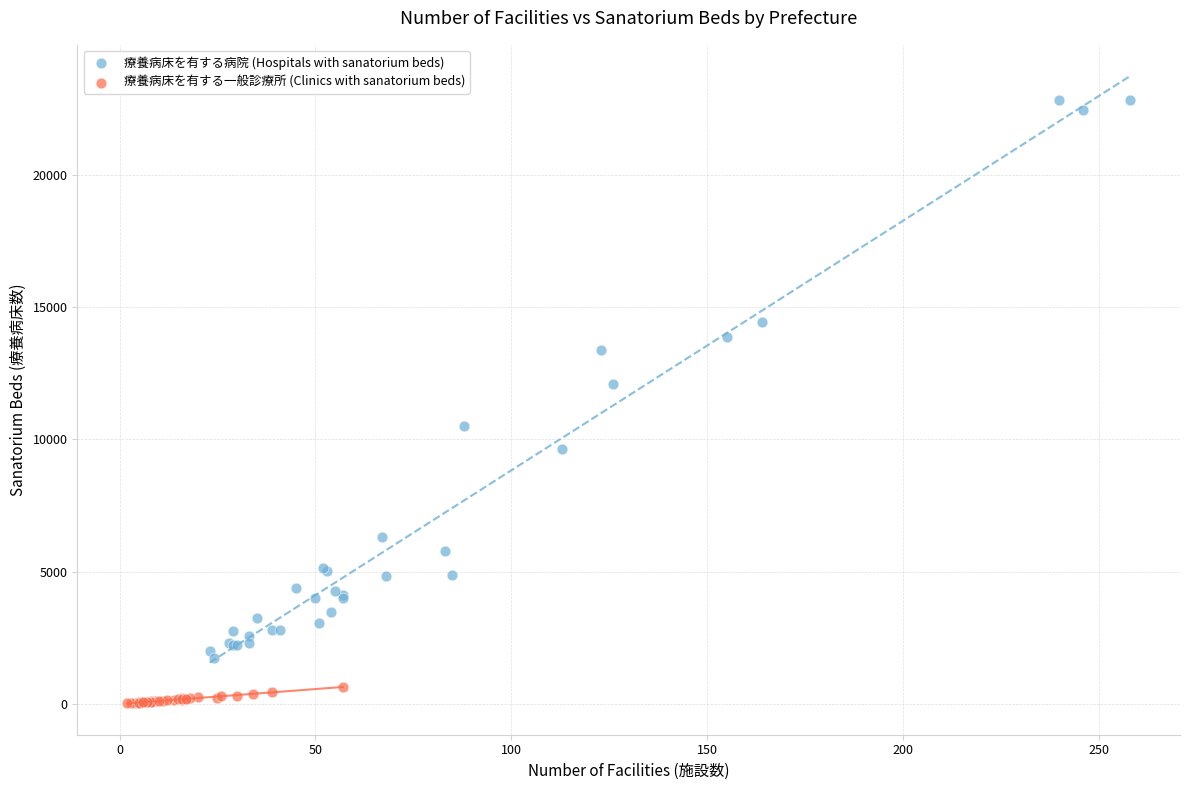

Which series contains the lowest Y value?

療養病床を有する一般診療所 (Clinics with sanatorium beds)